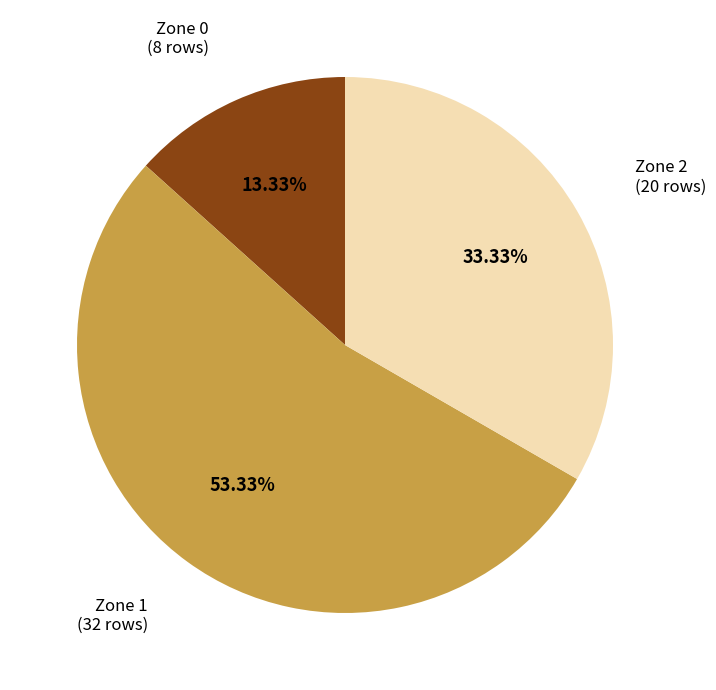

To the nearest percent, what is the difference between the largest and smallest slice percentages?

40%